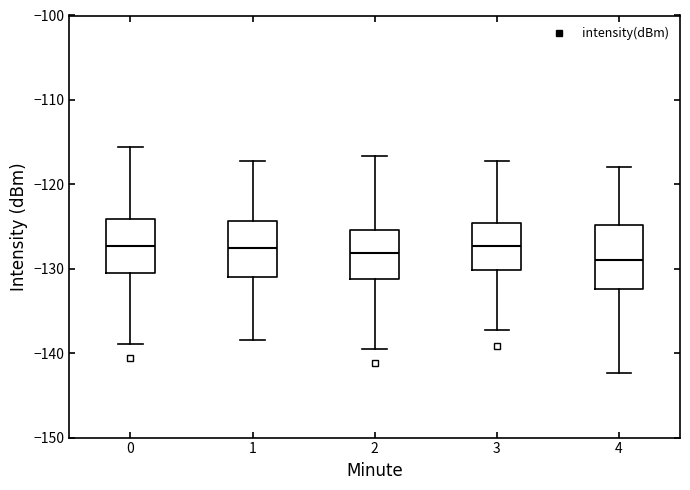

Reading left to right, read every box against the y-axis: the position of its median line, the range the box covers, and the ends of its whiskers. The values are not printed on the chart, so give them approximately, as read against the axis.

0: median -127, box -131 to -124, whiskers -139 to -116
1: median -127, box -131 to -124, whiskers -138 to -117
2: median -128, box -131 to -125, whiskers -139 to -117
3: median -127, box -130 to -125, whiskers -137 to -117
4: median -129, box -132 to -125, whiskers -142 to -118